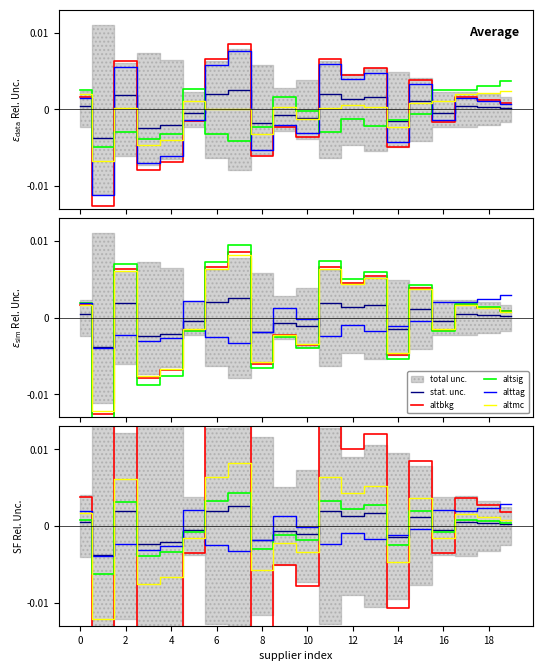

Rank the series at 8 from lowest to highest value.

altbkg, altmc, altsig, alttag, stat. unc.